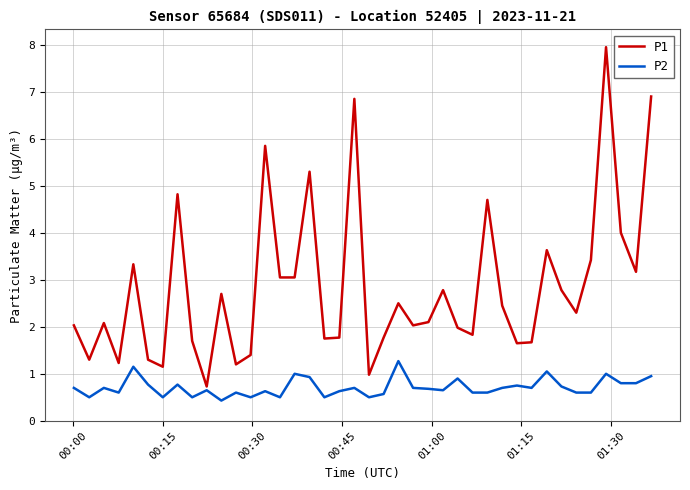

Does the chart have visible grid lines?

Yes